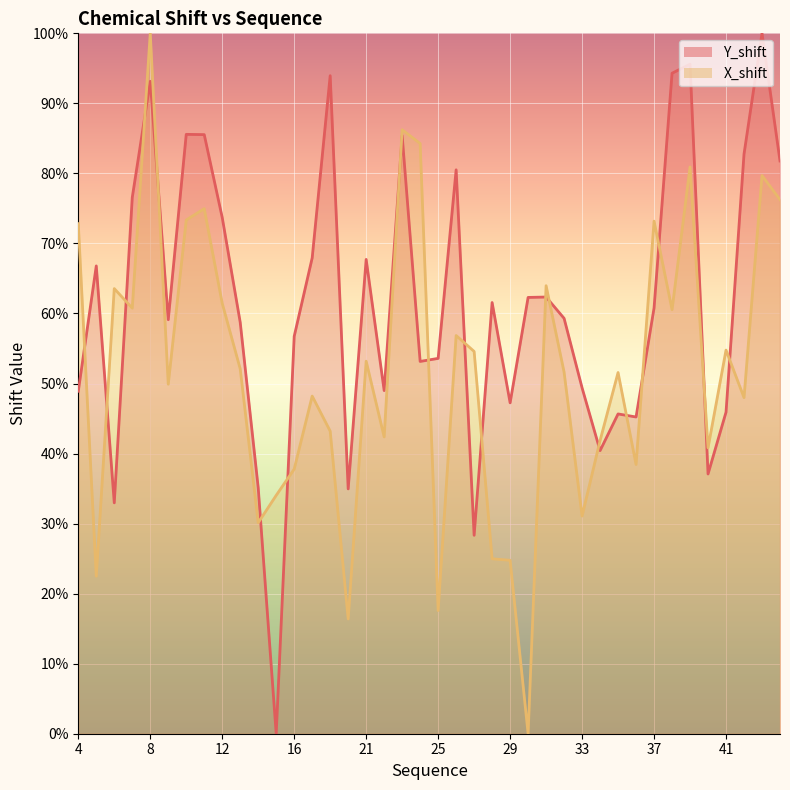

Which series ends up on top after the final intersection of Y_shift and X_shift?

Y_shift